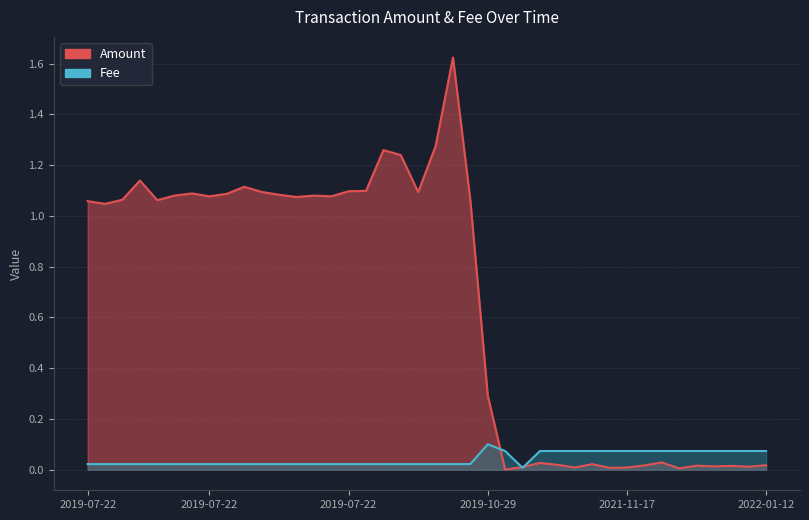

What is the label of the 19th point from the right?

2019-07-22